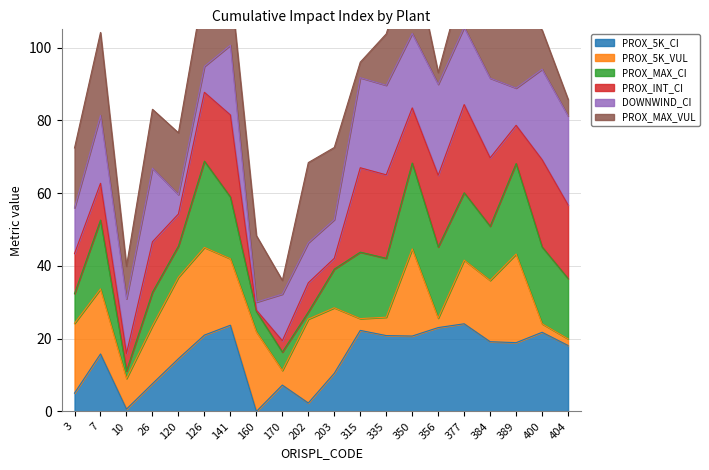

Between which two adjacent categories do PROX_MAX_VUL and PROX_5K_CI first intersect?

126 and 141